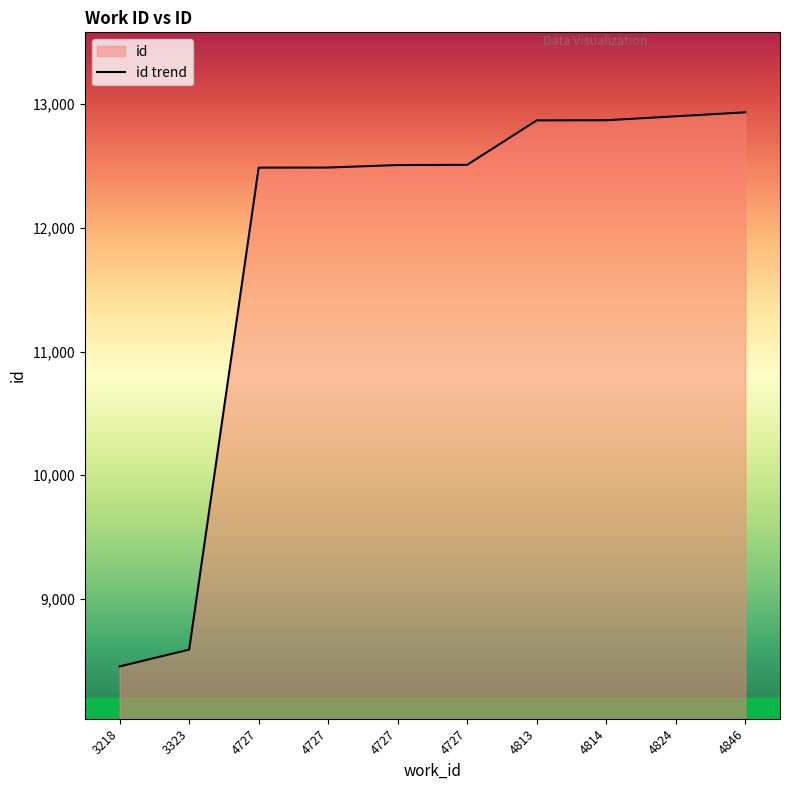

What is the average value?

11861